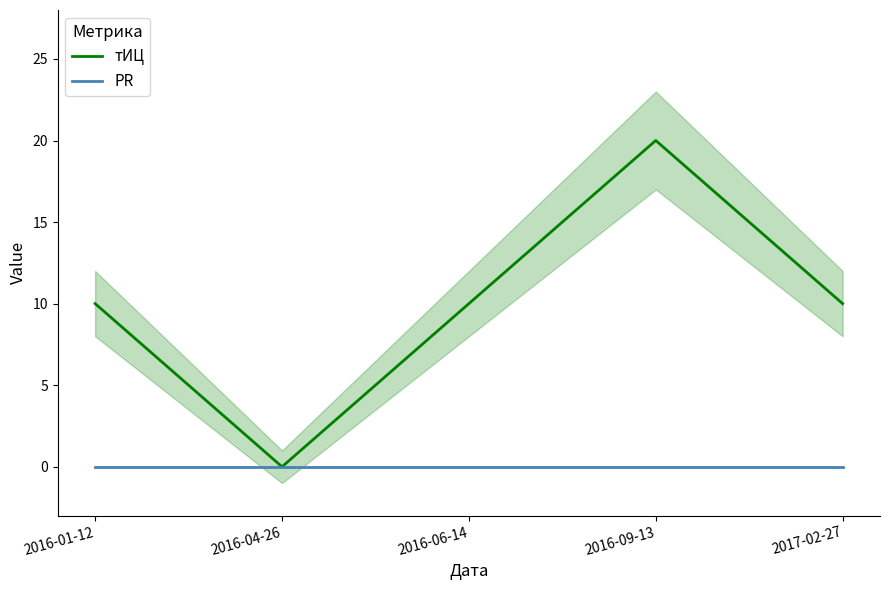

Is it true that PR equals 0 at 2017-02-27?

True